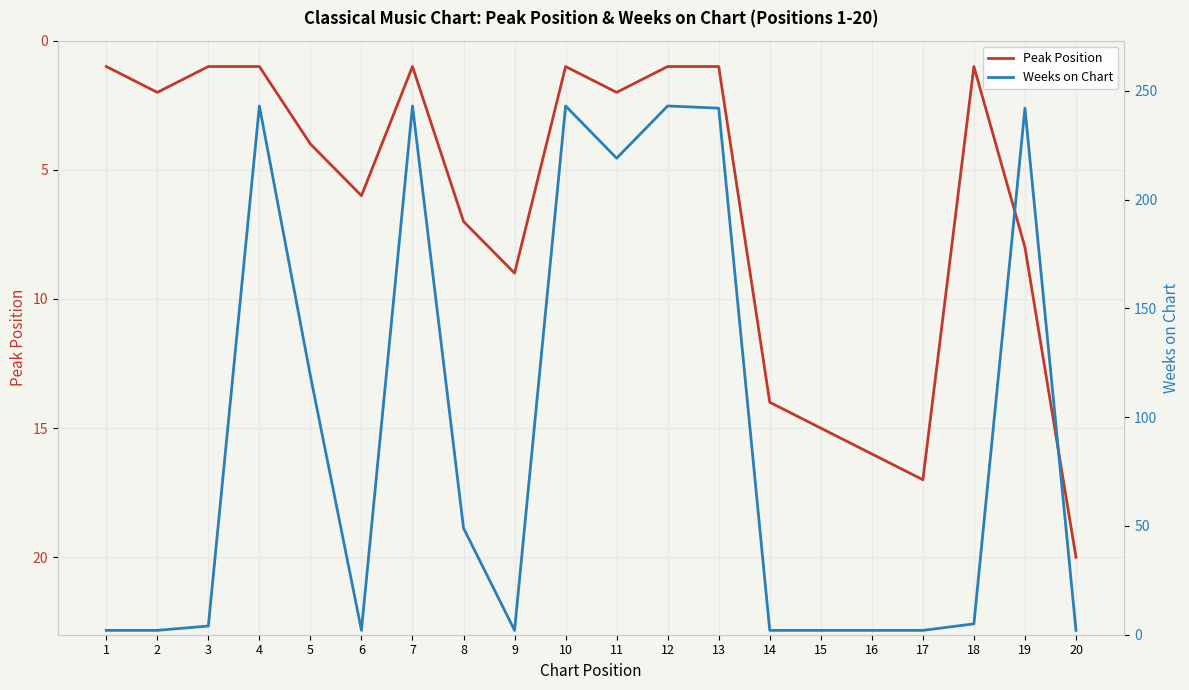

The value of Peak Position at 16 is 24. True or false?

False